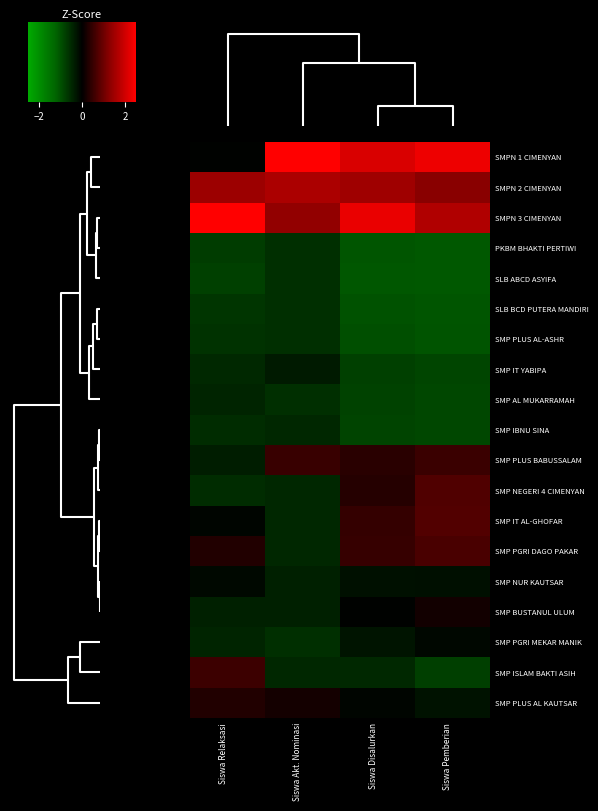

Reading left to right, extract all data points from this chart.

SMPN 1 CIMENYAN: Siswa Relaksasi=-0.0	Siswa Akt. Nominasi=3.3	Siswa Disalurkan=2.1	Siswa Pemberian=2.3
SMPN 2 CIMENYAN: Siswa Relaksasi=1.4	Siswa Akt. Nominasi=1.6	Siswa Disalurkan=1.5	Siswa Pemberian=1.3
SMPN 3 CIMENYAN: Siswa Relaksasi=3.6	Siswa Akt. Nominasi=1.4	Siswa Disalurkan=2.3	Siswa Pemberian=1.7
PKBM BHAKTI PERTIWI: Siswa Relaksasi=-0.7	Siswa Akt. Nominasi=-0.6	Siswa Disalurkan=-1.1	Siswa Pemberian=-1.1
SLB ABCD ASYIFA: Siswa Relaksasi=-0.8	Siswa Akt. Nominasi=-0.6	Siswa Disalurkan=-1.1	Siswa Pemberian=-1.1
SLB BCD PUTERA MANDIRI: Siswa Relaksasi=-0.7	Siswa Akt. Nominasi=-0.6	Siswa Disalurkan=-1.0	Siswa Pemberian=-1.0
SMP PLUS AL-ASHR: Siswa Relaksasi=-0.6	Siswa Akt. Nominasi=-0.6	Siswa Disalurkan=-1.0	Siswa Pemberian=-1.0
SMP IT YABIPA: Siswa Relaksasi=-0.5	Siswa Akt. Nominasi=-0.3	Siswa Disalurkan=-0.8	Siswa Pemberian=-0.8
SMP AL MUKARRAMAH: Siswa Relaksasi=-0.4	Siswa Akt. Nominasi=-0.6	Siswa Disalurkan=-0.8	Siswa Pemberian=-0.9
SMP IBNU SINA: Siswa Relaksasi=-0.5	Siswa Akt. Nominasi=-0.5	Siswa Disalurkan=-0.8	Siswa Pemberian=-0.9
SMP PLUS BABUSSALAM: Siswa Relaksasi=-0.4	Siswa Akt. Nominasi=0.5	Siswa Disalurkan=0.4	Siswa Pemberian=0.5
SMP NEGERI 4 CIMENYAN: Siswa Relaksasi=-0.5	Siswa Akt. Nominasi=-0.5	Siswa Disalurkan=0.4	Siswa Pemberian=0.7
SMP IT AL-GHOFAR: Siswa Relaksasi=-0.1	Siswa Akt. Nominasi=-0.5	Siswa Disalurkan=0.5	Siswa Pemberian=0.7
SMP PGRI DAGO PAKAR: Siswa Relaksasi=0.3	Siswa Akt. Nominasi=-0.5	Siswa Disalurkan=0.5	Siswa Pemberian=0.7
SMP NUR KAUTSAR: Siswa Relaksasi=-0.1	Siswa Akt. Nominasi=-0.4	Siswa Disalurkan=-0.2	Siswa Pemberian=-0.2
SMP BUSTANUL ULUM: Siswa Relaksasi=-0.4	Siswa Akt. Nominasi=-0.4	Siswa Disalurkan=-0.0	Siswa Pemberian=0.2
SMP PGRI MEKAR MANIK: Siswa Relaksasi=-0.4	Siswa Akt. Nominasi=-0.6	Siswa Disalurkan=-0.2	Siswa Pemberian=-0.1
SMP ISLAM BAKTI ASIH: Siswa Relaksasi=0.6	Siswa Akt. Nominasi=-0.5	Siswa Disalurkan=-0.5	Siswa Pemberian=-0.8
SMP PLUS AL KAUTSAR: Siswa Relaksasi=0.3	Siswa Akt. Nominasi=0.2	Siswa Disalurkan=-0.1	Siswa Pemberian=-0.2